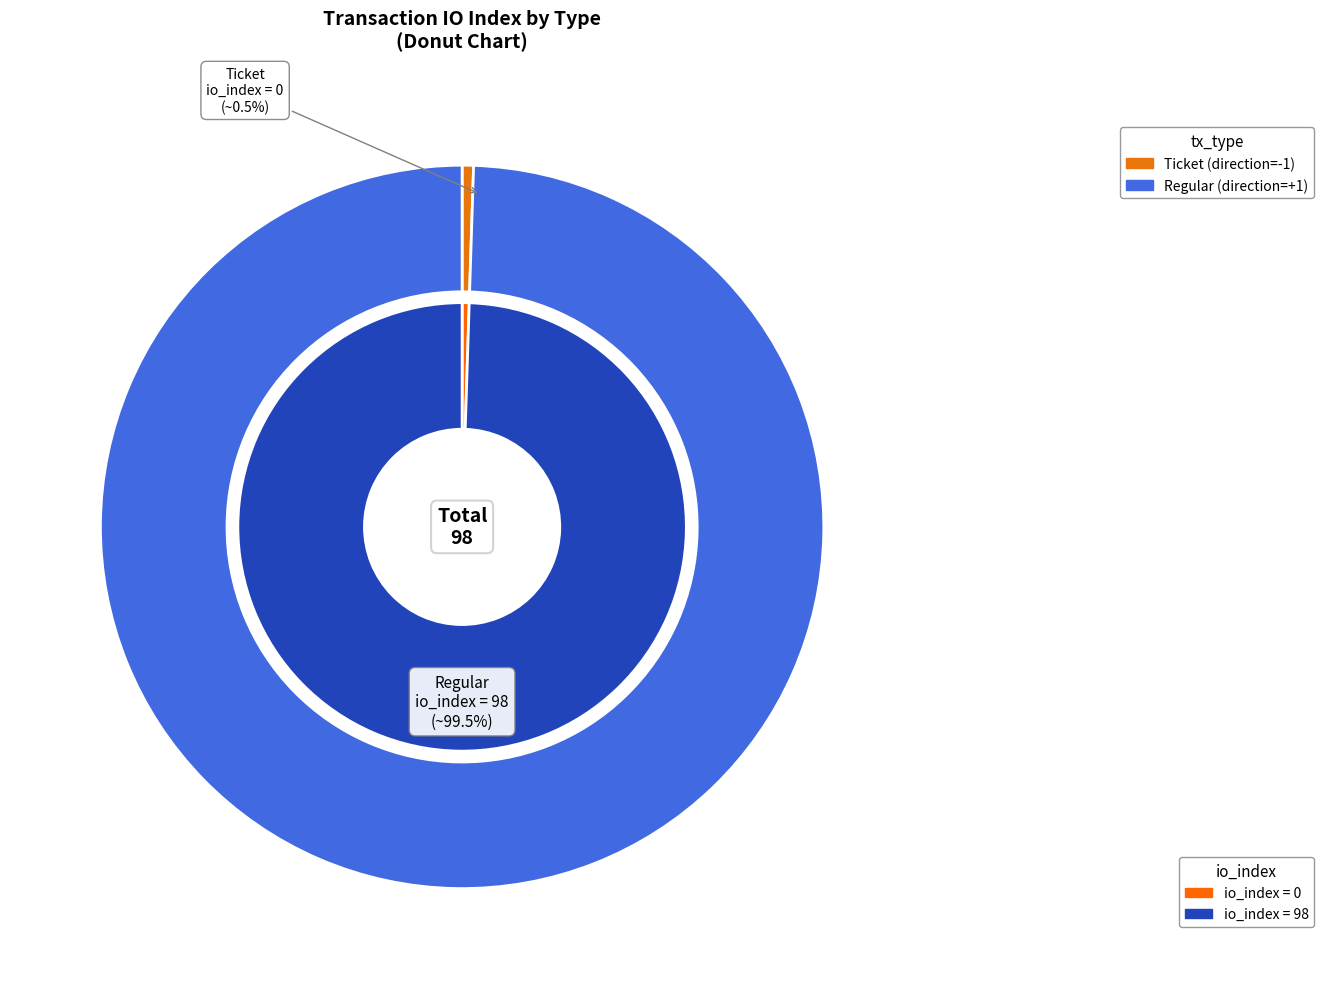

Is there any slice that represents more than half of the pie?

Yes